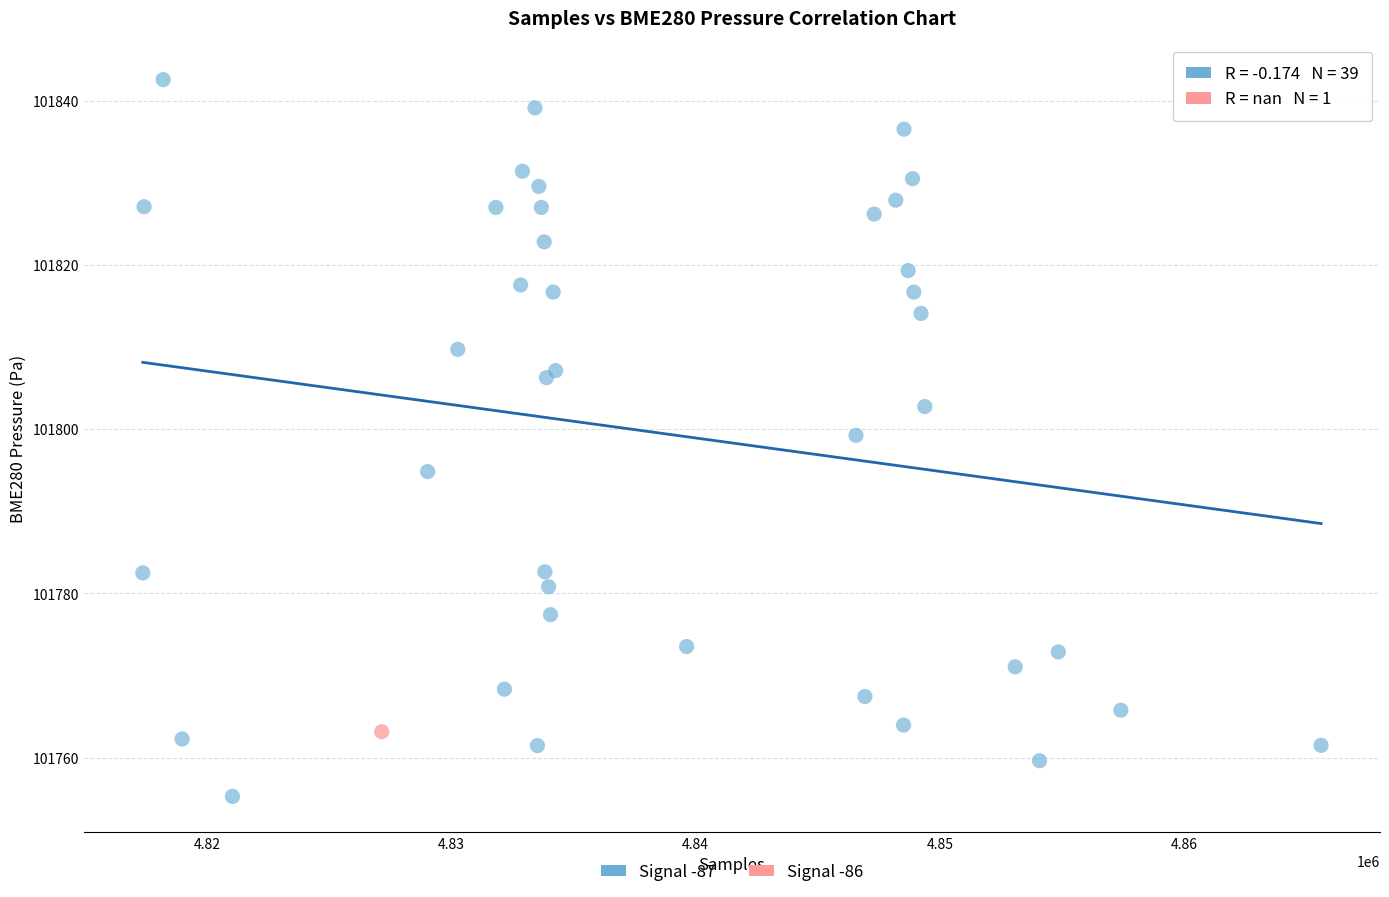

What are all the series names shown in the legend?

Signal -87, Signal -86